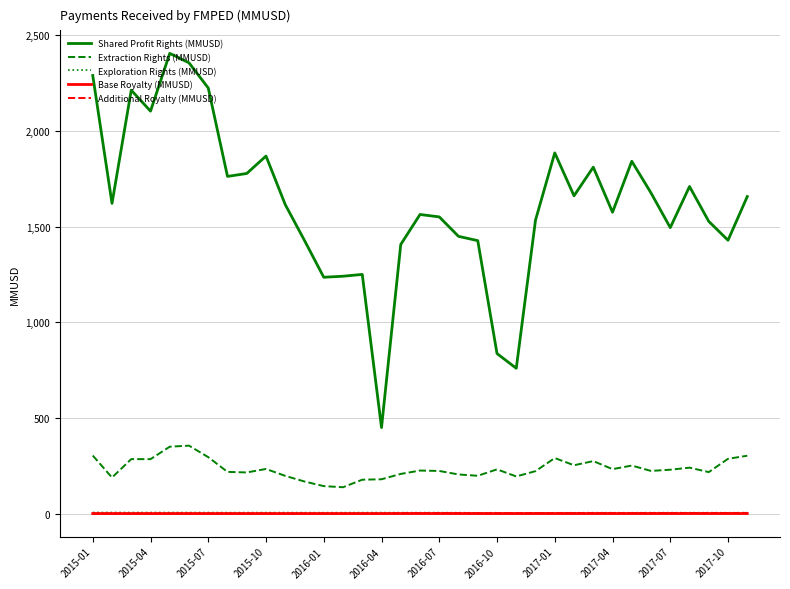

True or false: Additional Royalty (MMUSD) and Extraction Rights (MMUSD) intersect in this chart.

False